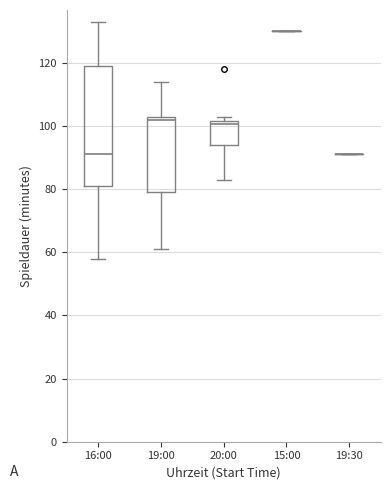

Reading left to right, read every box against the y-axis: the position of its median line, the range the box covers, and the ends of its whiskers. The values are not printed on the chart, so give them approximately, as read against the axis.

16:00: median 92, box 82 to 120, whiskers 58 to 134
19:00: median 102, box 80 to 104, whiskers 62 to 114
20:00: median 100, box 94 to 102, whiskers 84 to 104
15:00: box collapsed to a line at 130, whiskers 130 to 130
19:30: box collapsed to a line at 92, whiskers 92 to 92